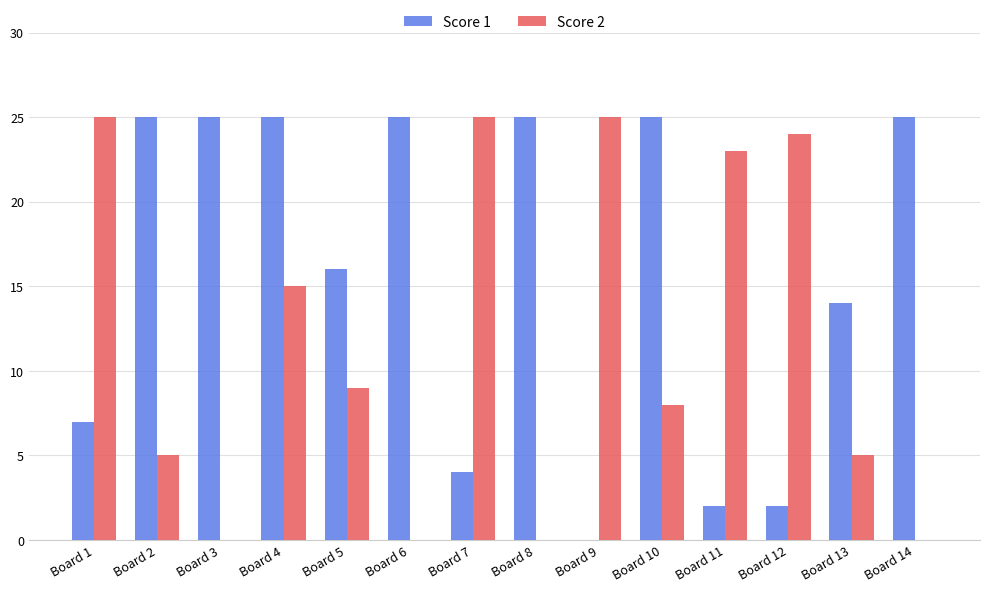

Is it true that Score 1 equals 33 at Board 2?

False